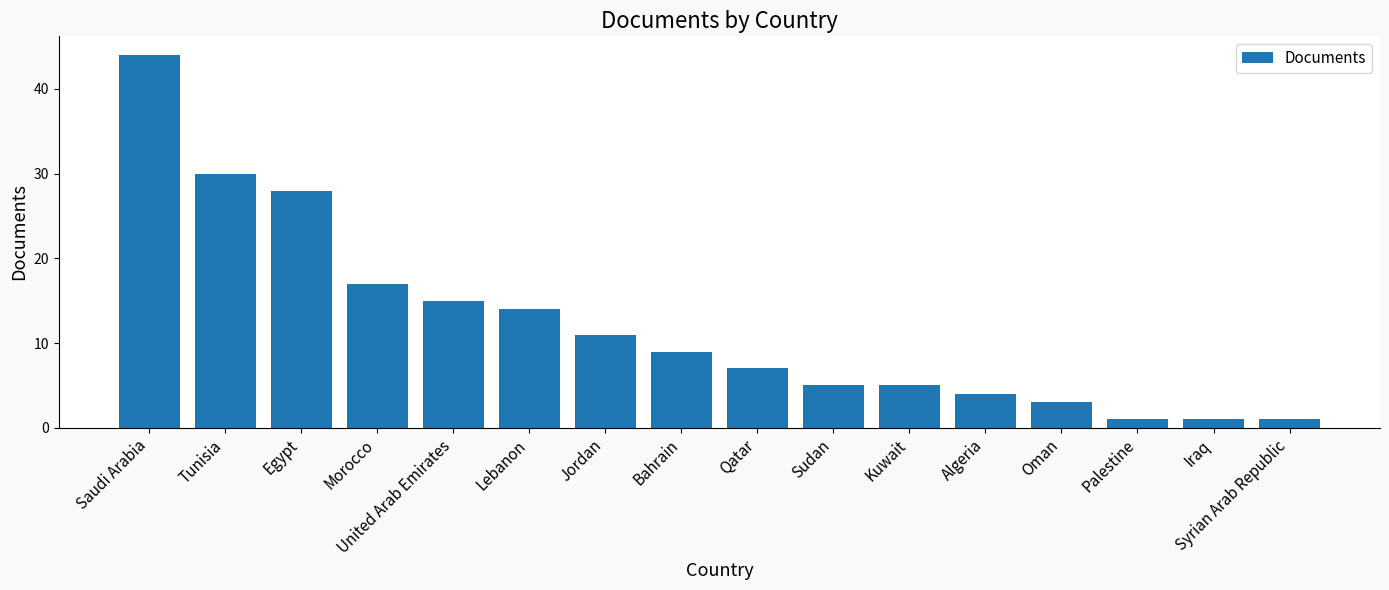

Which category has the highest value across all series?

Saudi Arabia